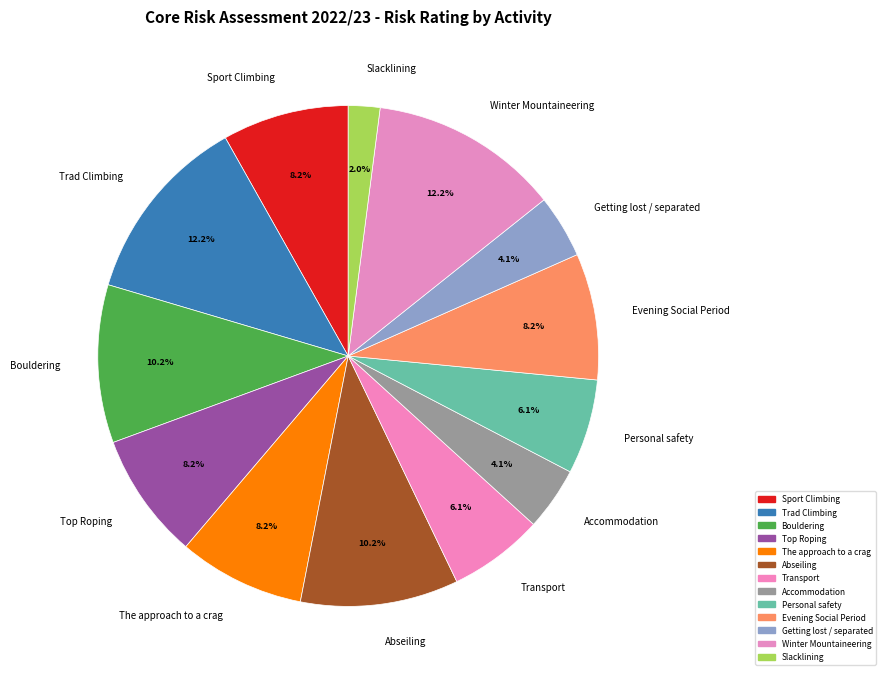

To the nearest percent, what is the combined percentage of Personal safety and Transport?

12%